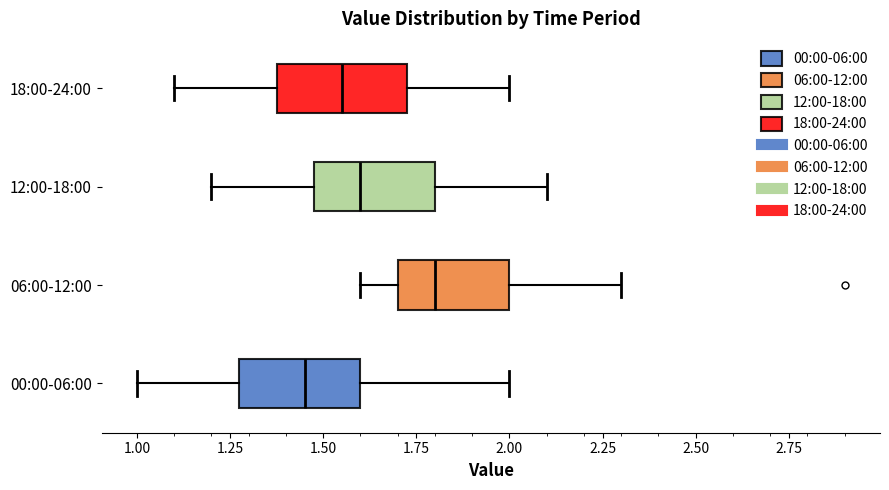

Where is the right edge of the box for 00:00-06:00 on the x-axis? The values are not printed on the chart, so give them approximately, as read against the axis.

1.60